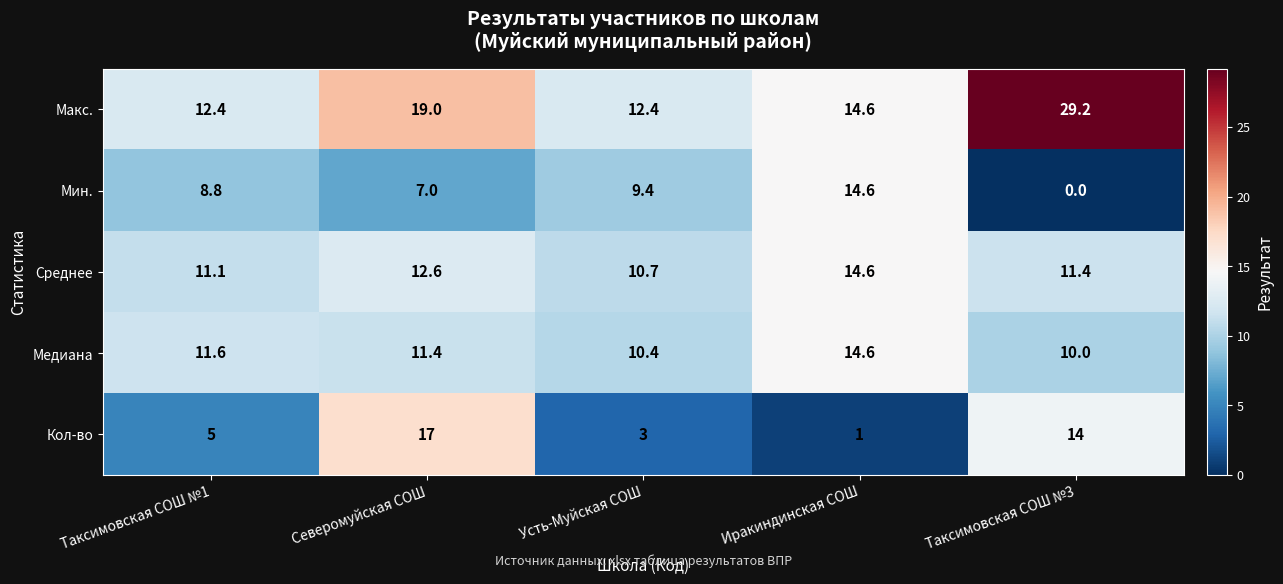

Which category has the lowest value across all series?

Таксимовская СОШ №3